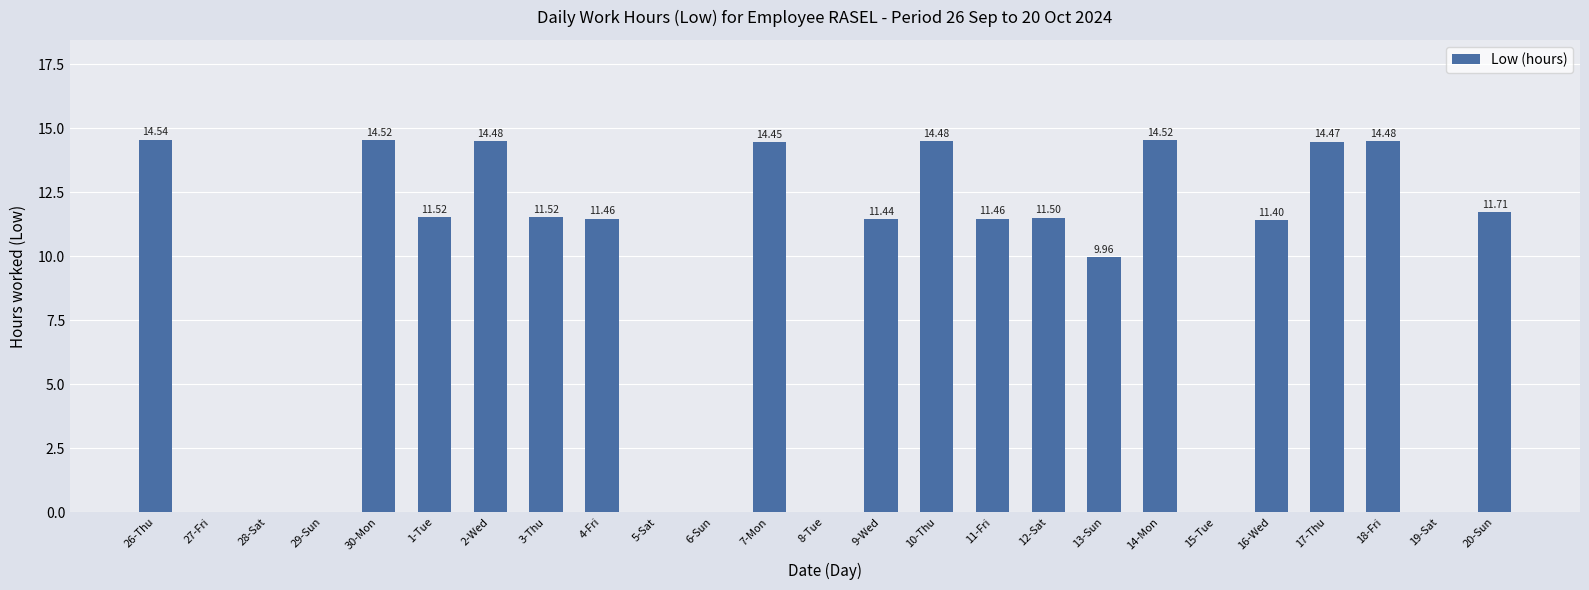

Which has a higher value, 8-Tue or 16-Wed?

16-Wed